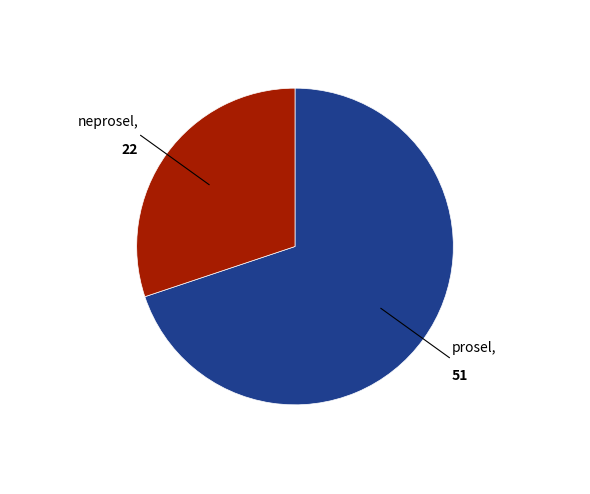

Does prosel account for over 50% of the chart?

Yes